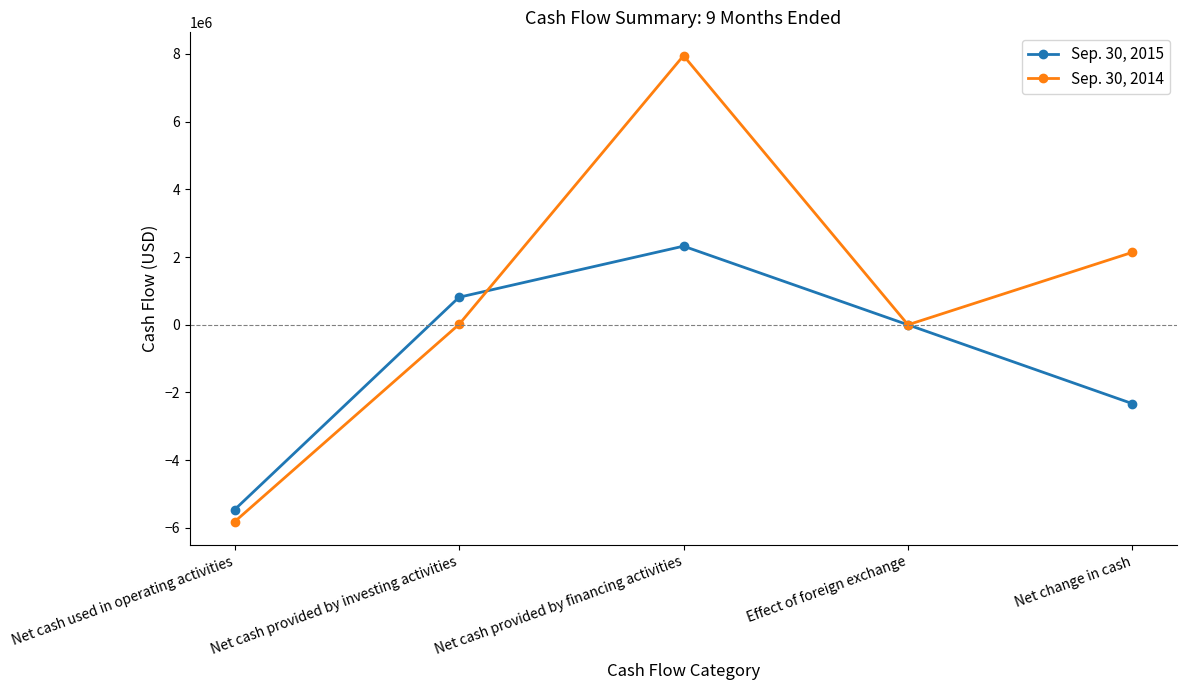

What is the spread (max minus min) of values at Net cash provided by financing activities?

5627607